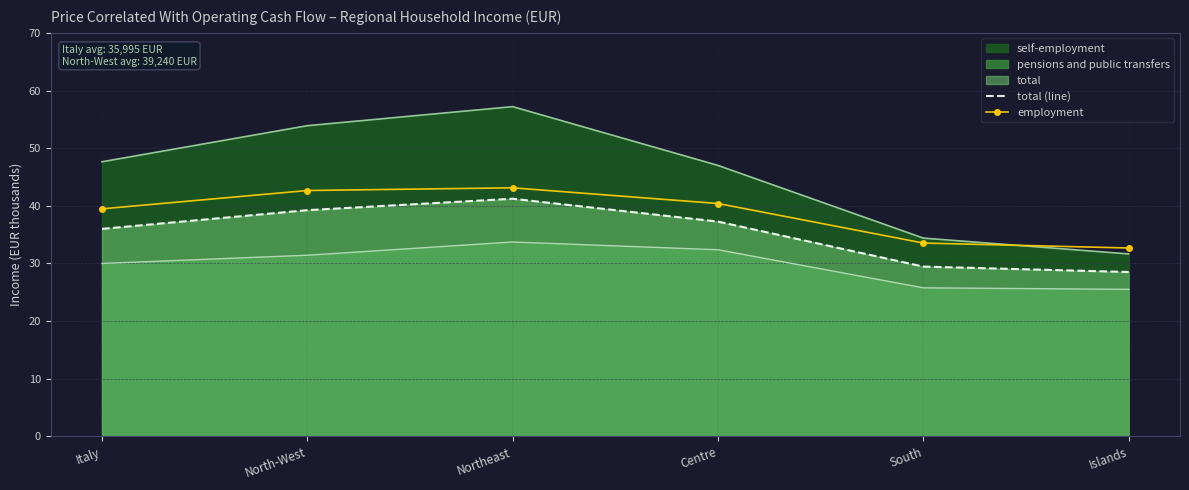

What is the label of the 5th point from the left?

South